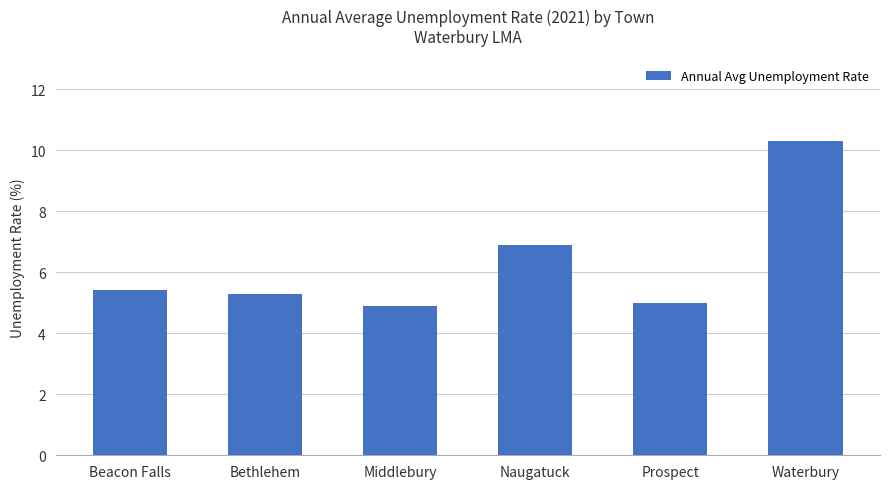

What is the minimum value shown in the chart?

4.9